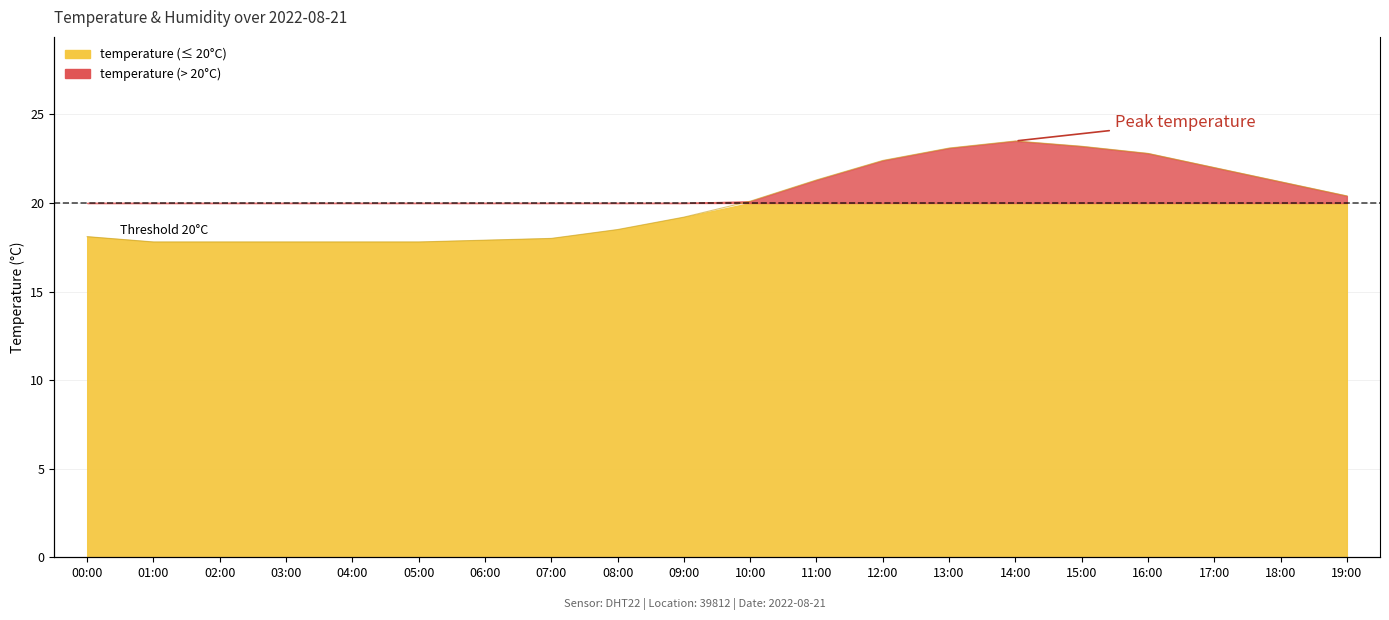

Which category has the lowest value across all series?

01:00